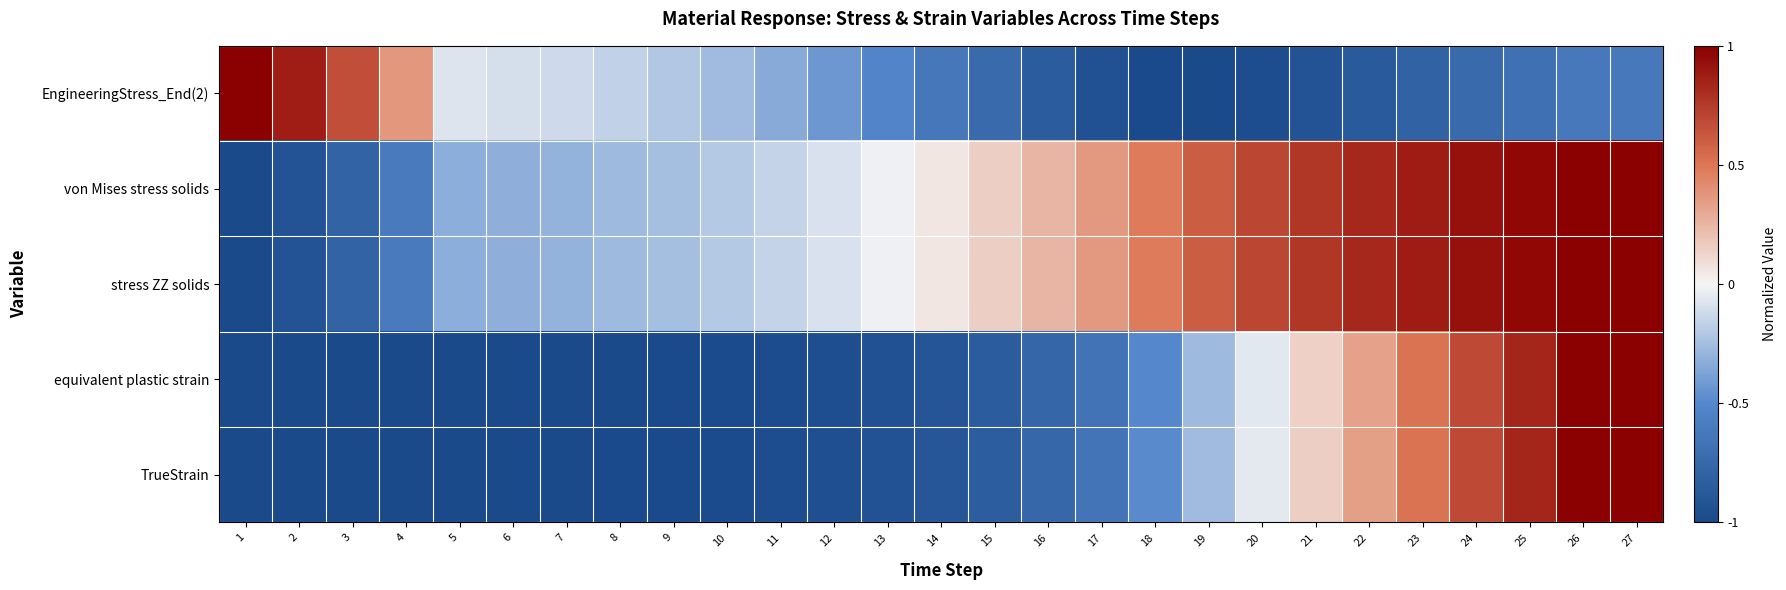

What is the maximum value shown in the chart?

1.0